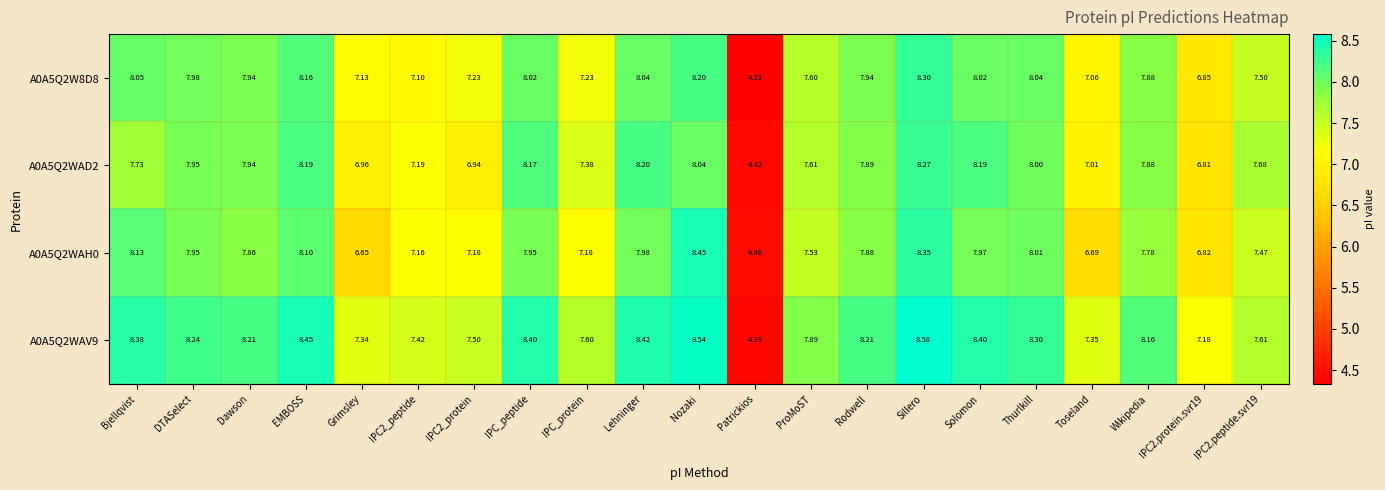

At which category does the chart reach its peak across all series?

Sillero